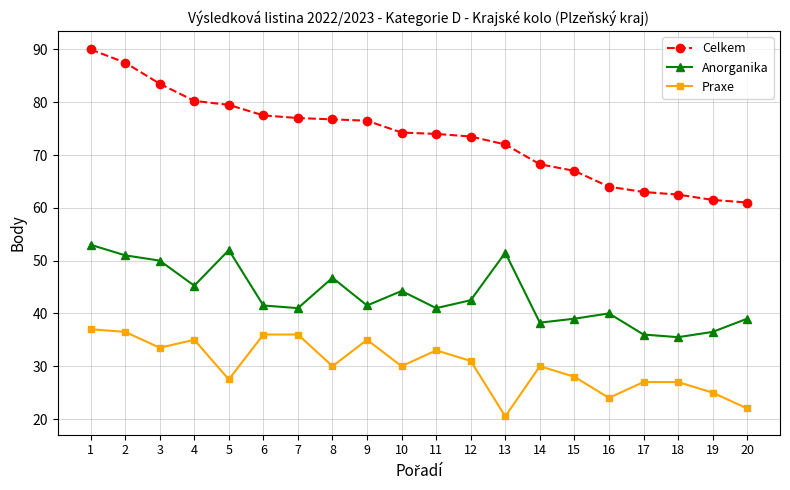

True or false: Praxe and Celkem intersect in this chart.

False